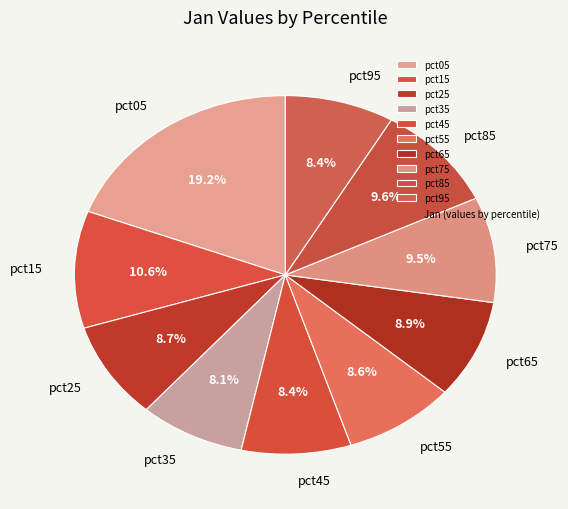

Which has a higher value, pct15 or pct75?

pct15